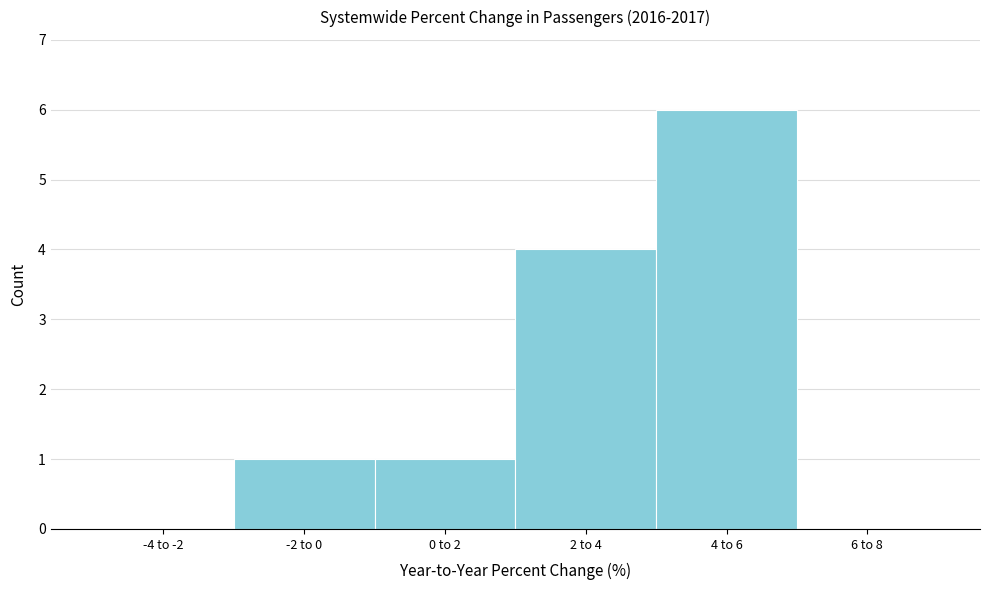

Reading left to right, what are all the values shown in this chart?

-4 to -2=0	-2 to 0=1	0 to 2=1	2 to 4=4	4 to 6=6	6 to 8=0